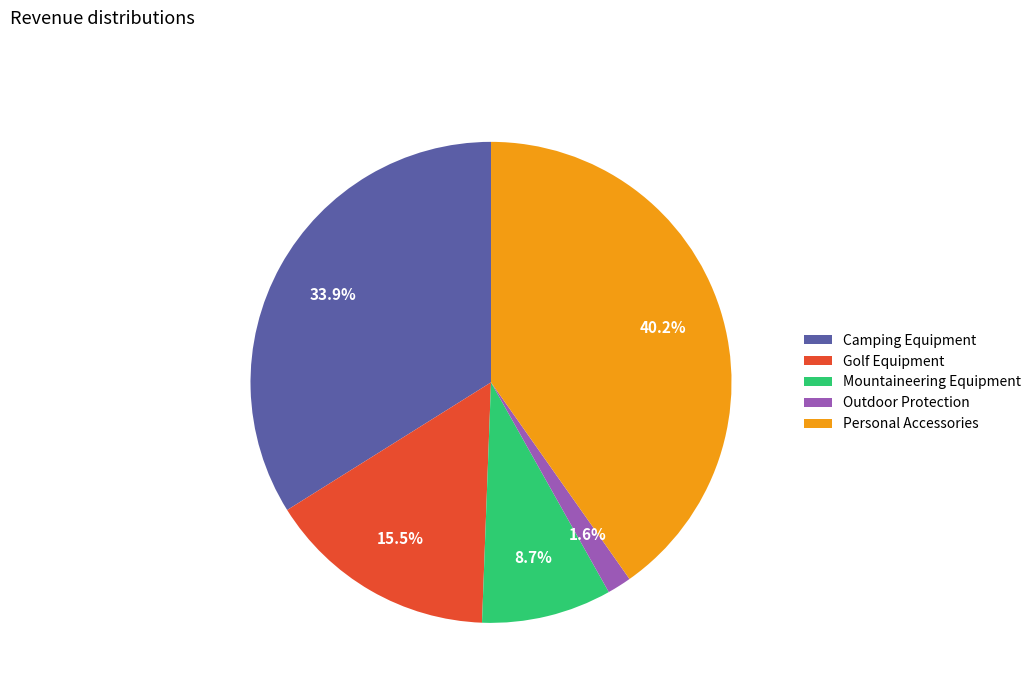

To the nearest percent, what is the average slice percentage?

20%